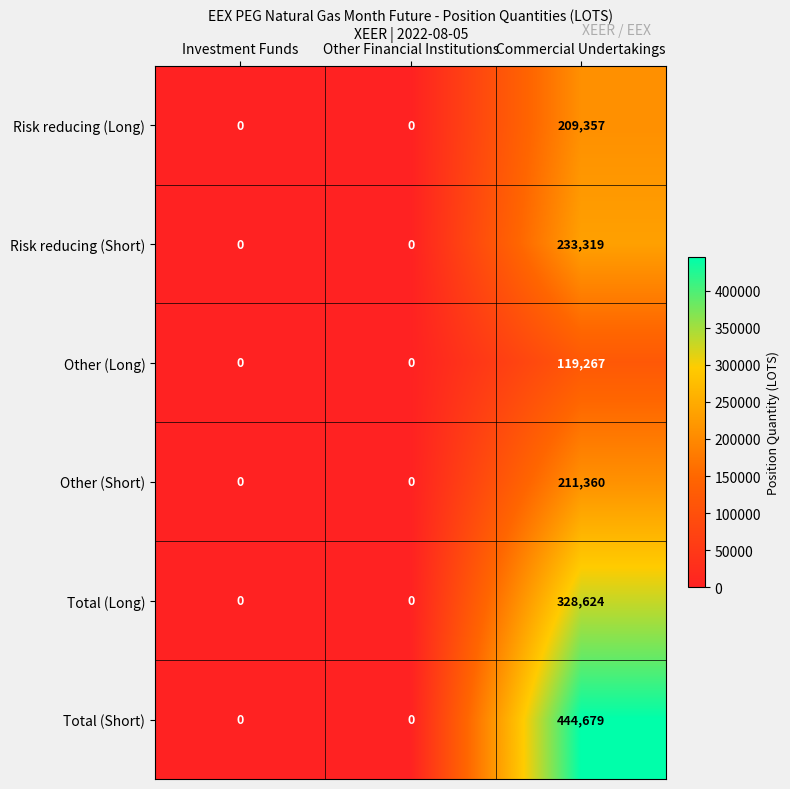

How many values in Risk reducing (Short) are above zero?

1